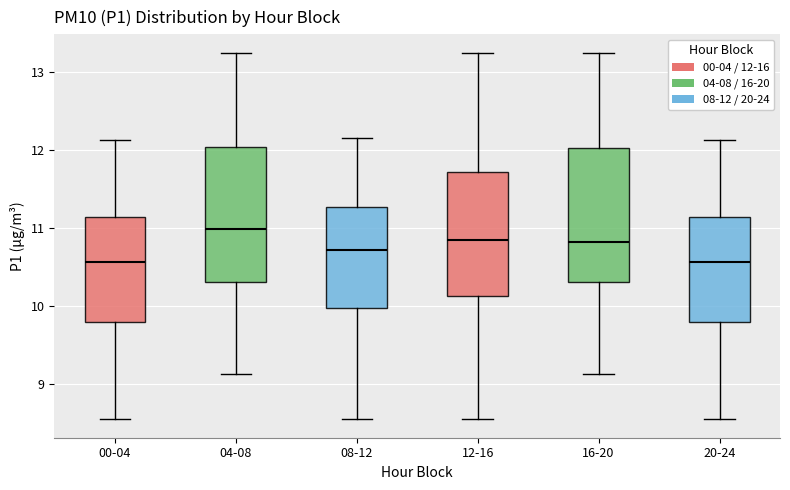

Where is the lower edge of the box for 08-12 on the y-axis? The values are not printed on the chart, so give them approximately, as read against the axis.

10.0